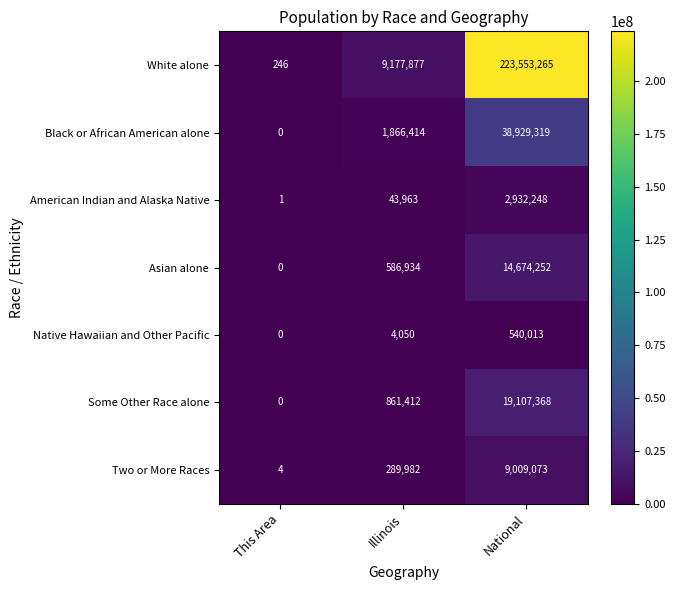

Read the White alone value at This Area, to the nearest 100.

200